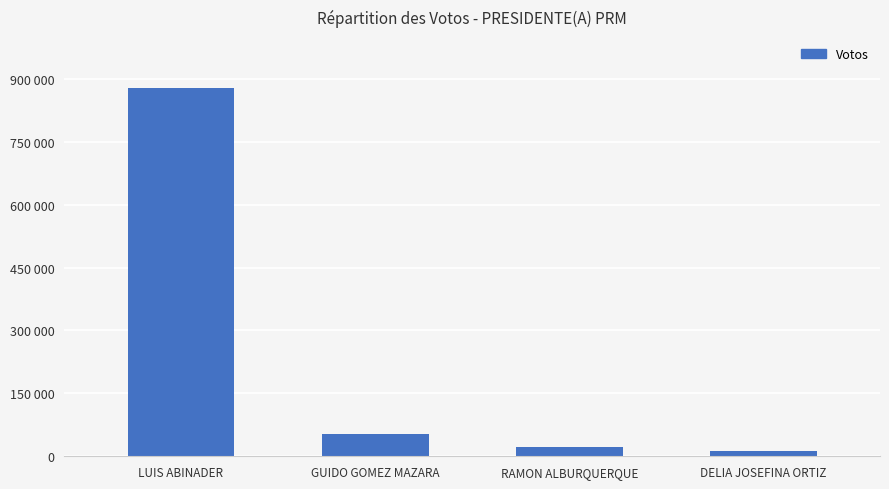

Where is the data nearest to the value 446604?

GUIDO GOMEZ MAZARA